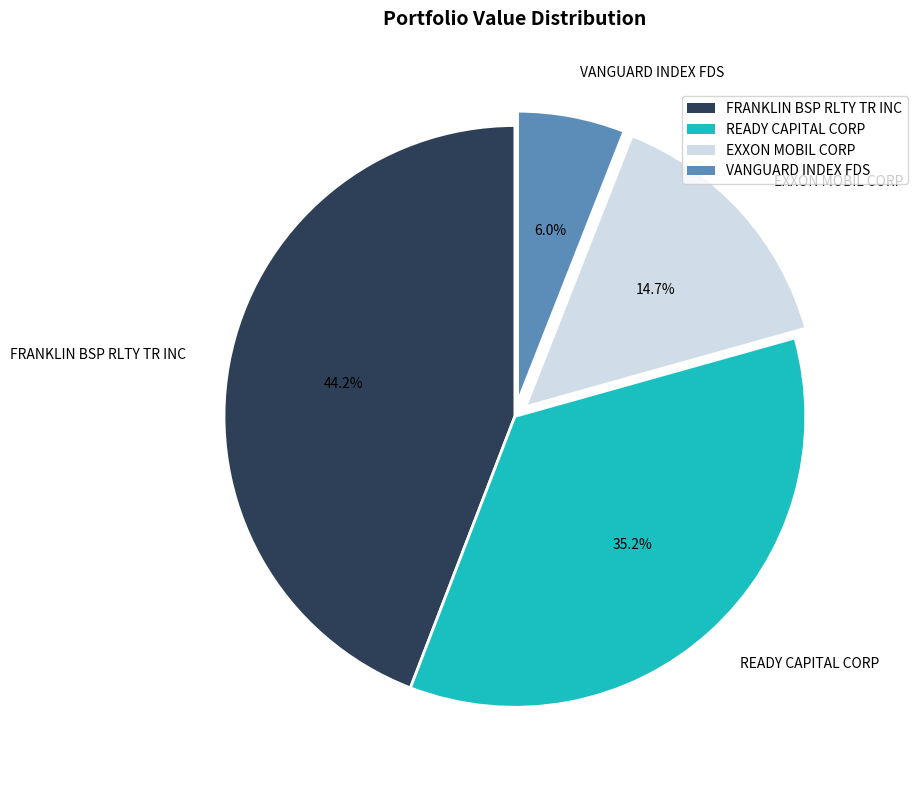

To the nearest percent, what is the combined percentage of FRANKLIN BSP RLTY TR INC and EXXON MOBIL CORP?

59%